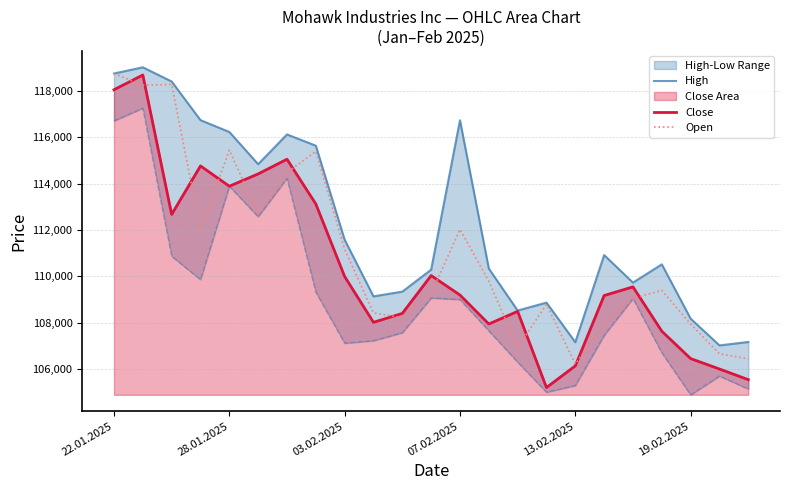

Which series changed the most between 7 and 17?

Open